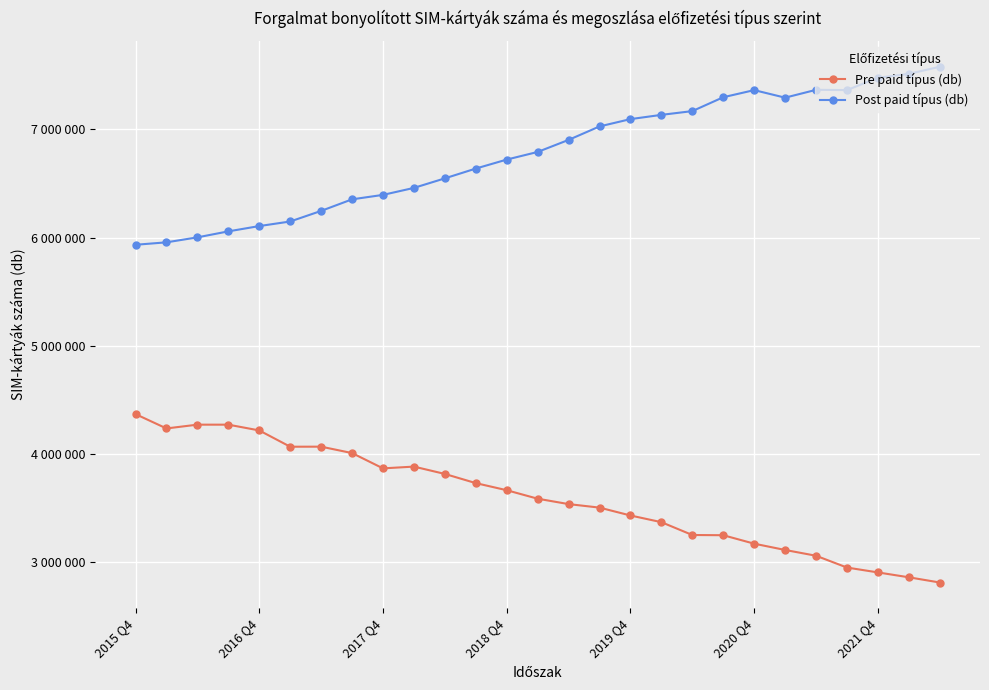

Which series has the largest total across all categories?

Post paid típus (db)